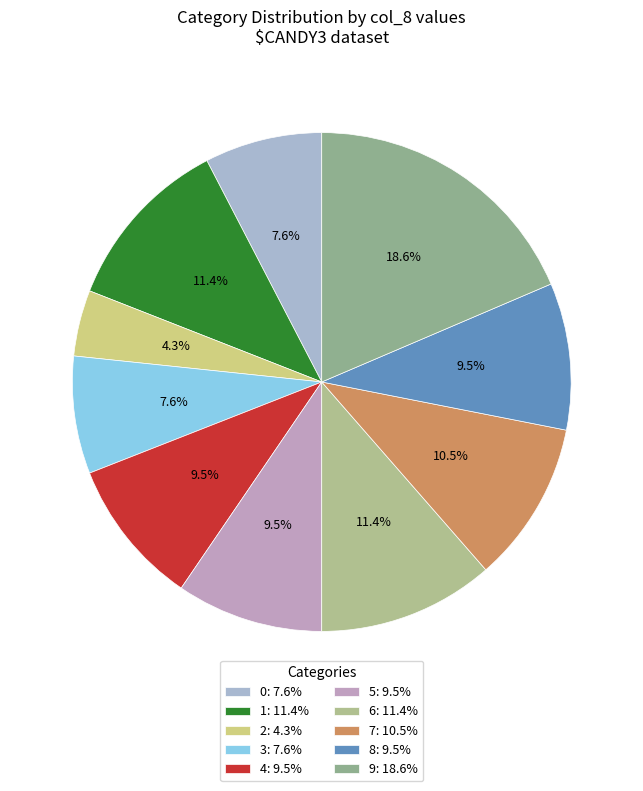

Count the number of slices in the pie.

10